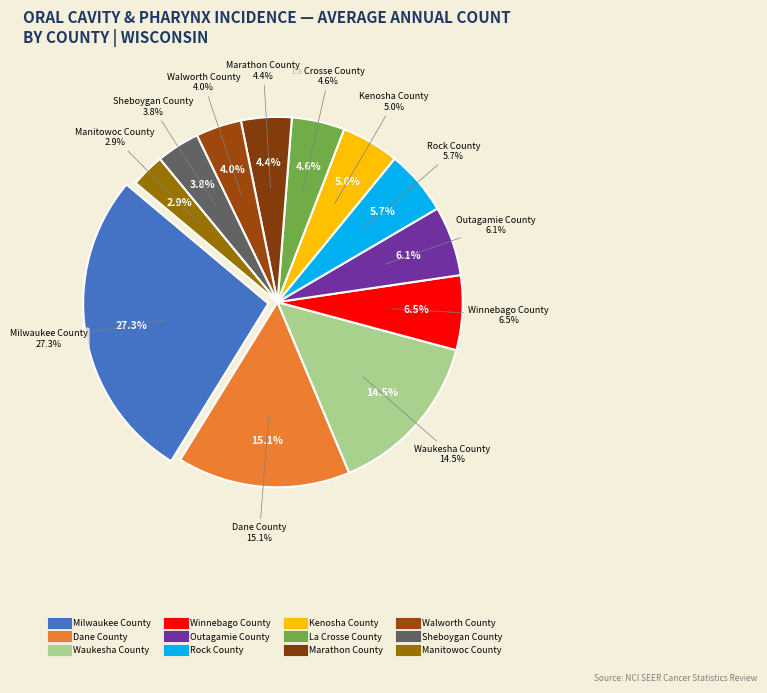

Is there a majority slice in this chart?

No